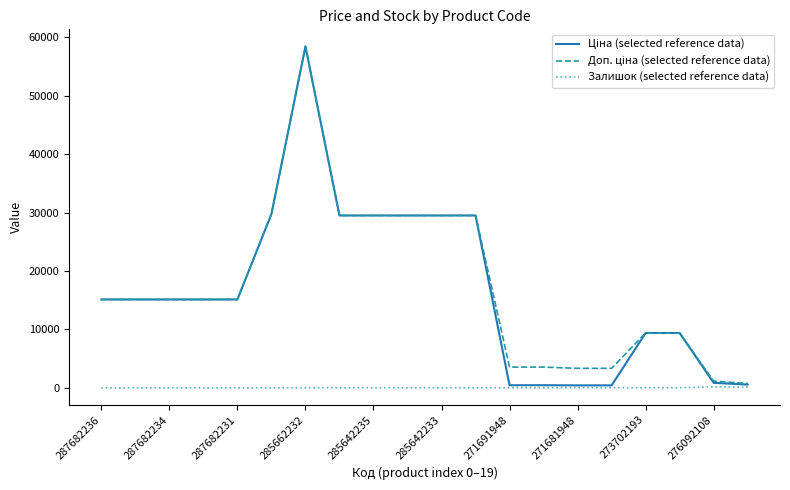

How many lines are shown in the chart?

3